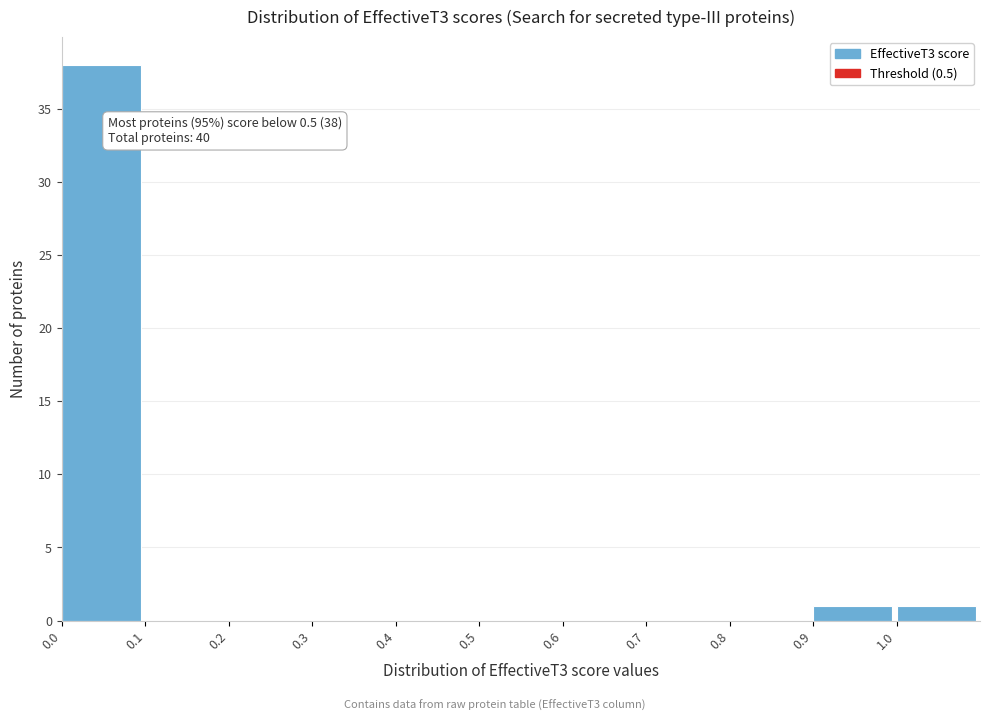

Which range on the x-axis has the tallest bar?

0.0 to 0.1